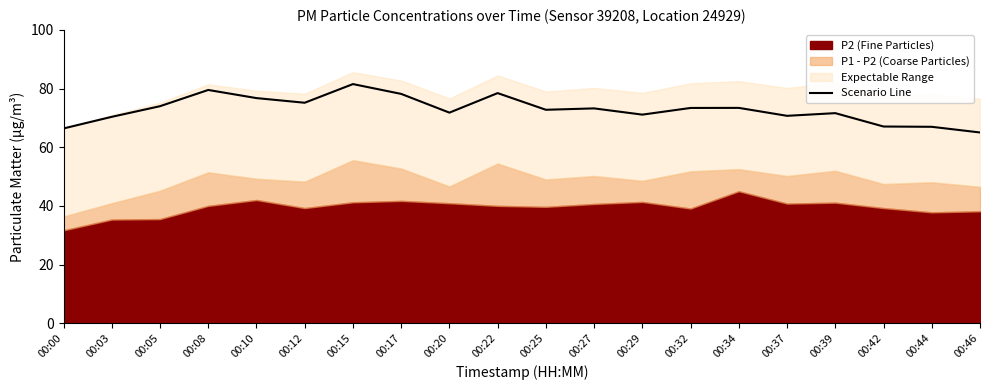

True or false: the data has more than 0 interior local peaks.

True